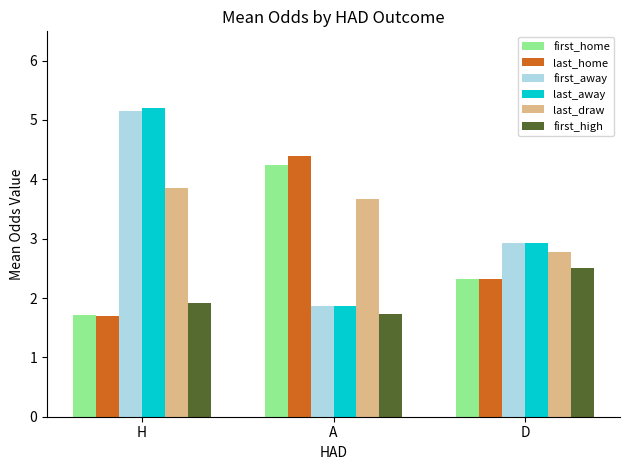

Reading right to left, extract all data points from this chart.

first_home: 2.3	4.2	1.7
last_home: 2.3	4.4	1.7
first_away: 2.9	1.9	5.2
last_away: 2.9	1.9	5.2
last_draw: 2.8	3.7	3.9
first_high: 2.5	1.7	1.9